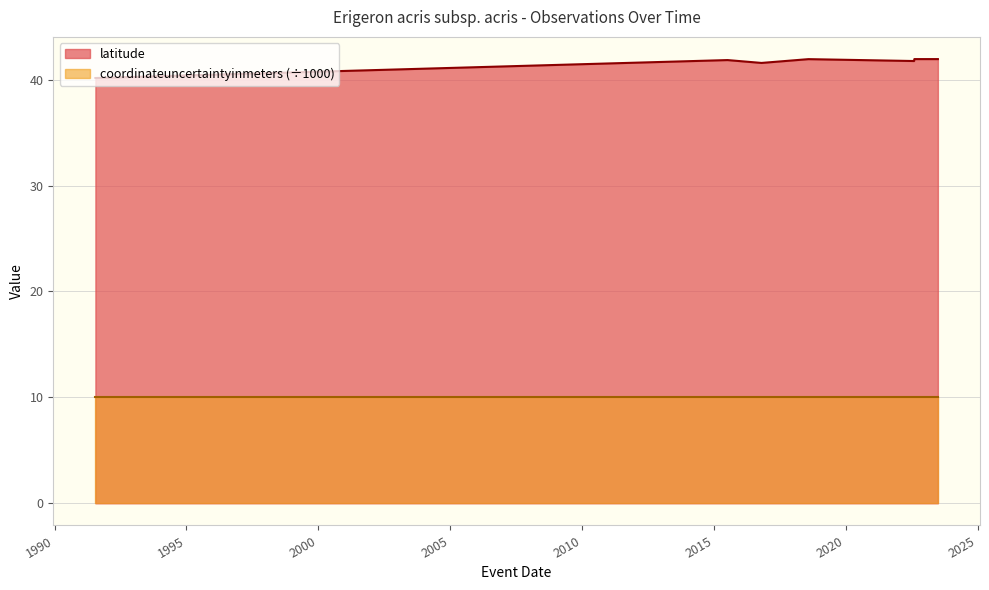

What is the difference between the values at 1/7/2023 and 21/7/1991?

1.8